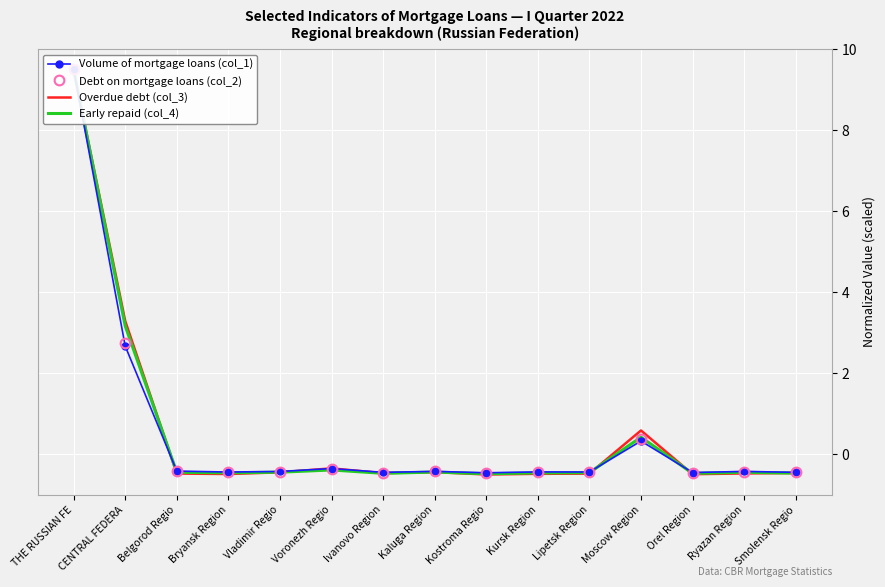

Which has a higher value, THE RUSSIAN FE or Orel Region?

THE RUSSIAN FE